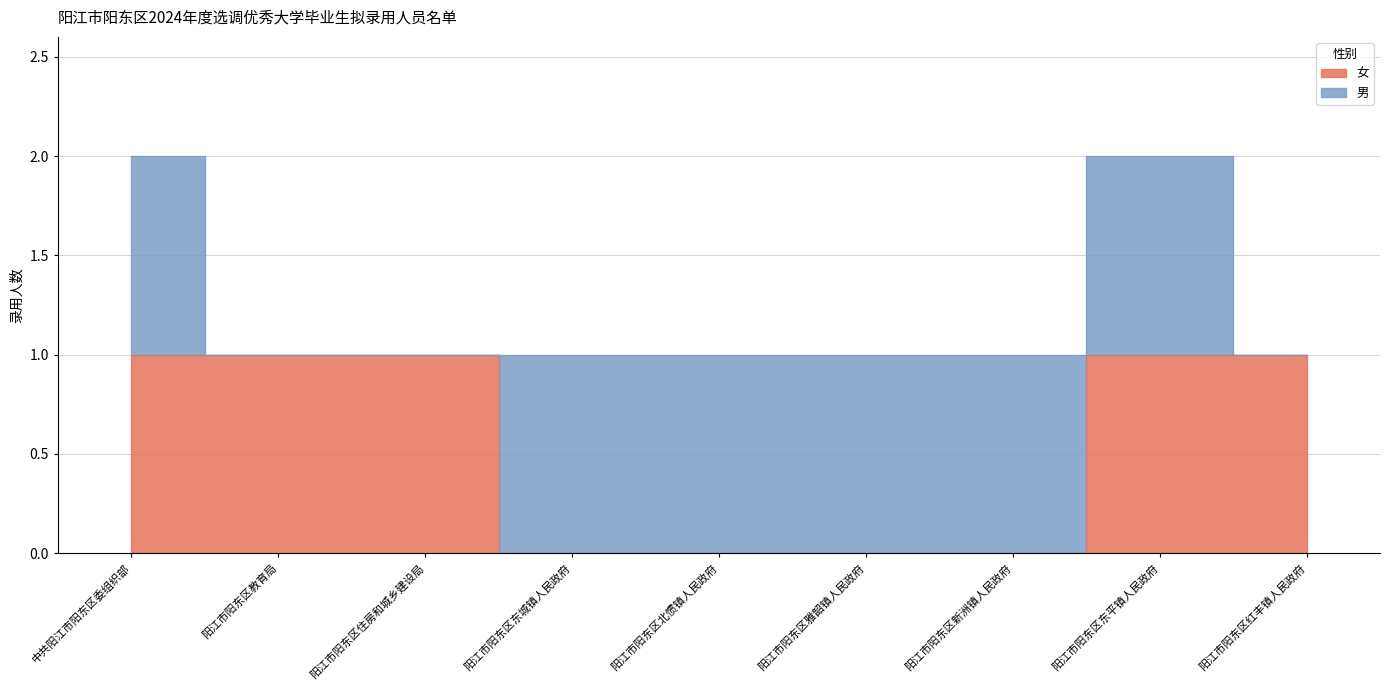

What is the sum of the values at 阳江市阳东区北惯镇人民政府 and 阳江市阳东区红丰镇人民政府?

1